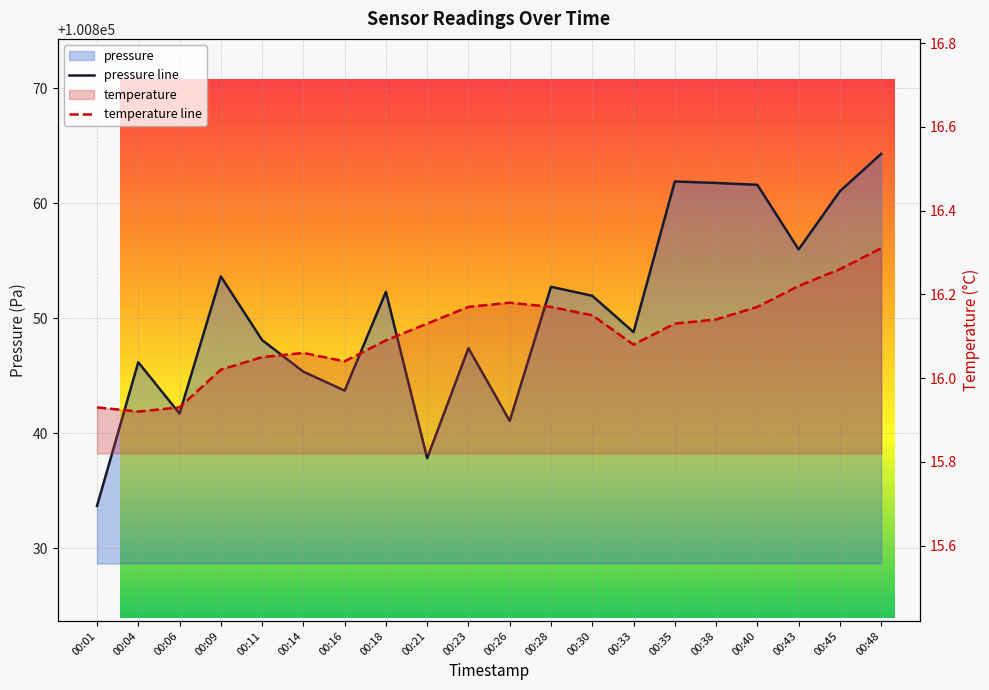

At 00:43, list the series in order from smallest to largest.

temperature, pressure